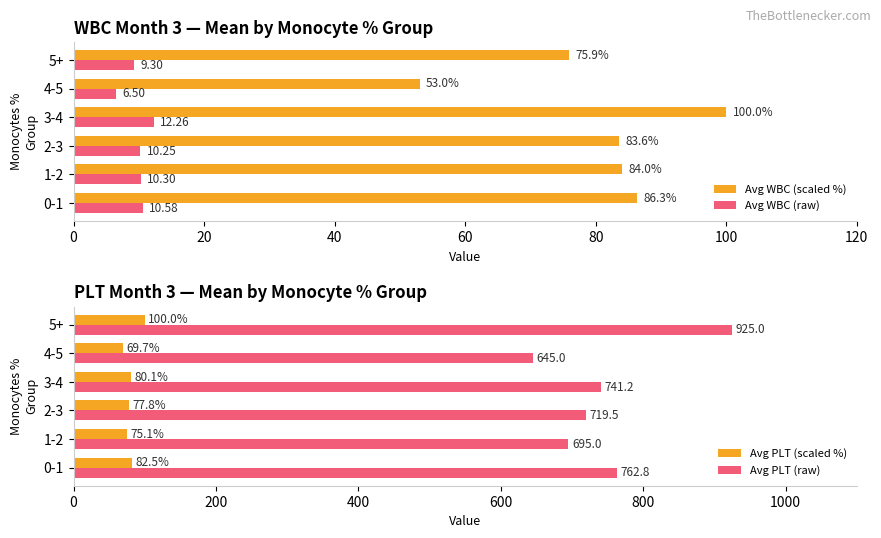

What are all the series names shown in the legend?

Avg WBC (scaled %), Avg WBC (raw), Avg PLT (scaled %), Avg PLT (raw)